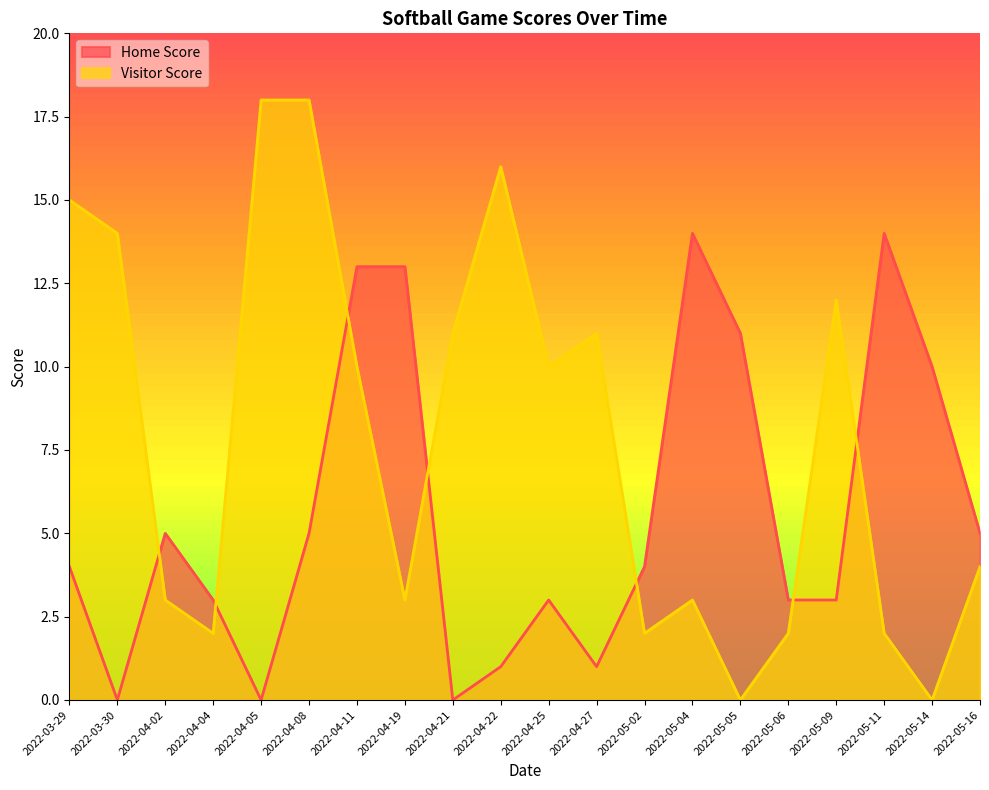

What is the difference between the maximum and minimum values in the Home Score series?

14